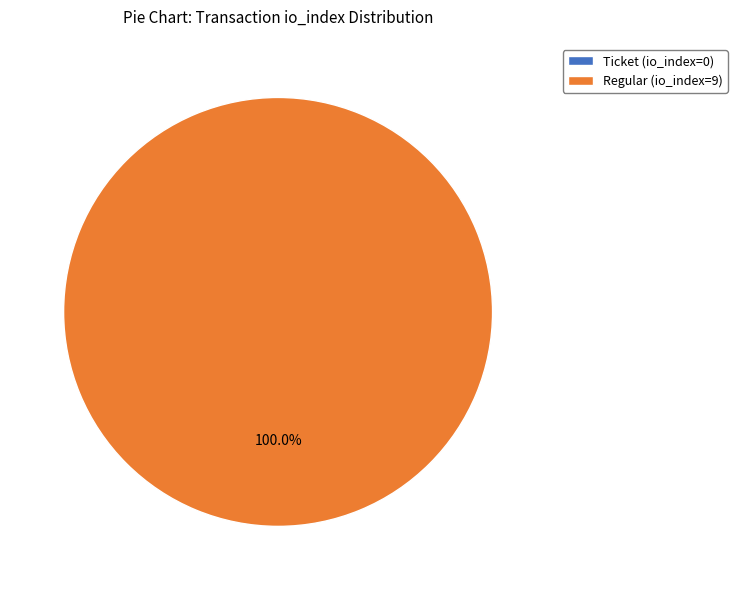

To the nearest percent, what is the average slice percentage?

50%